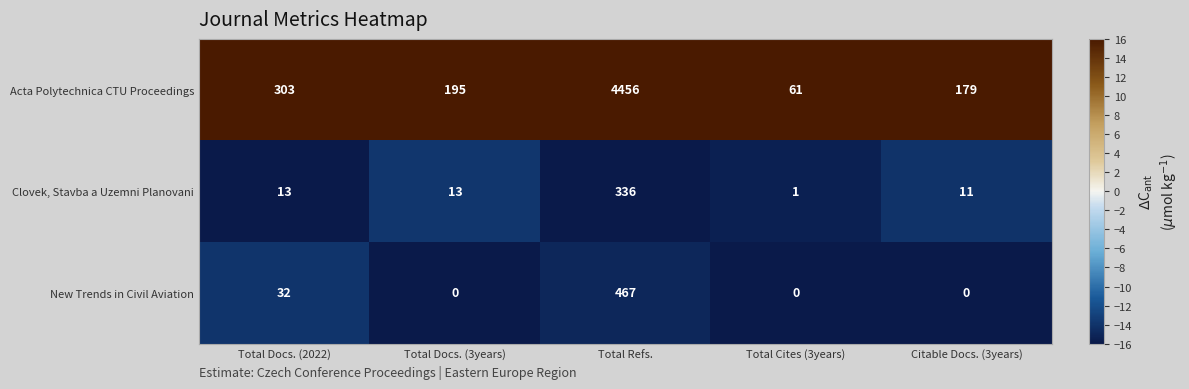

Which label corresponds to the largest value in the chart?

Total Refs.